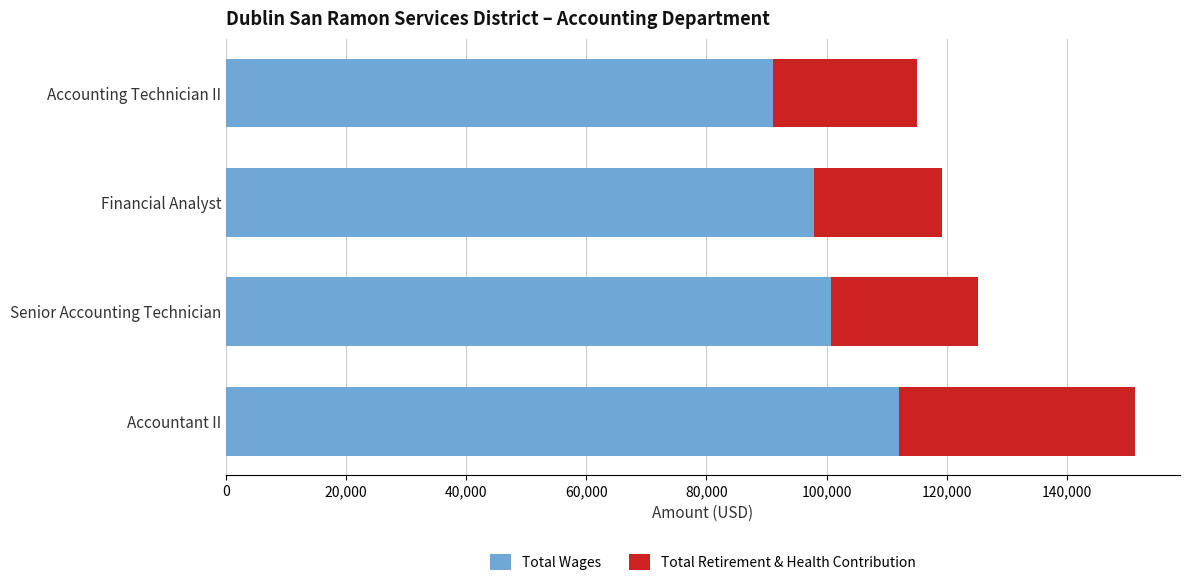

What is the sum of all Total Wages values?

401826